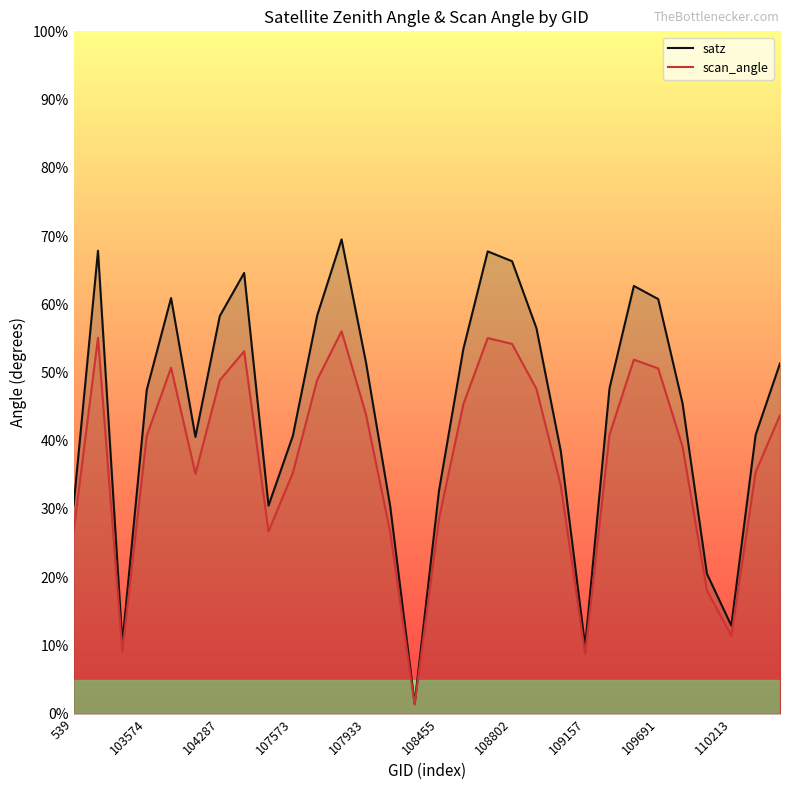

True or false: scan_angle and satz intersect in this chart.

False